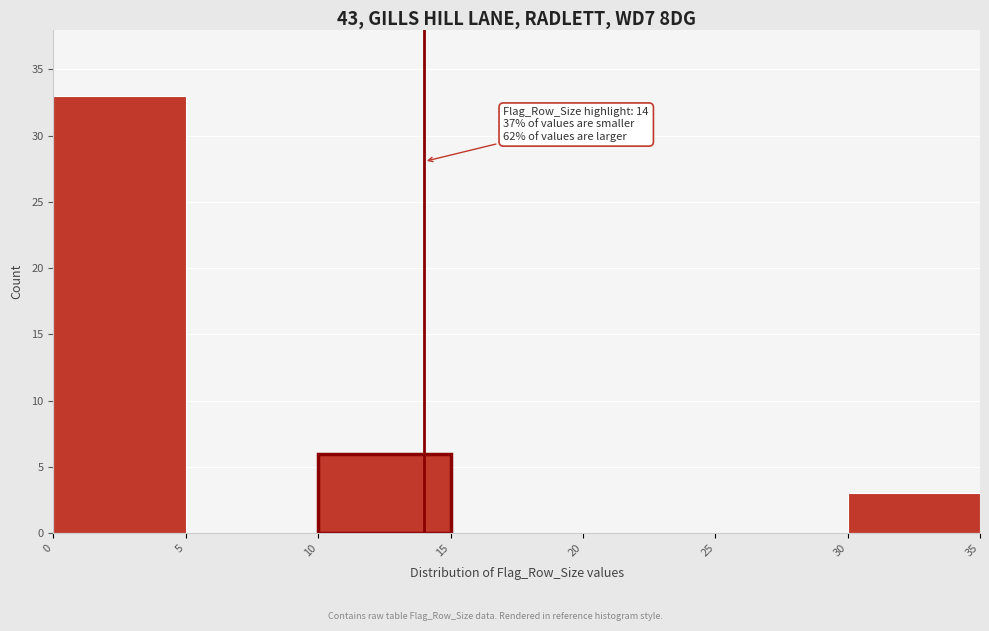

Over which range of the x-axis is the bar tallest?

0 to 5